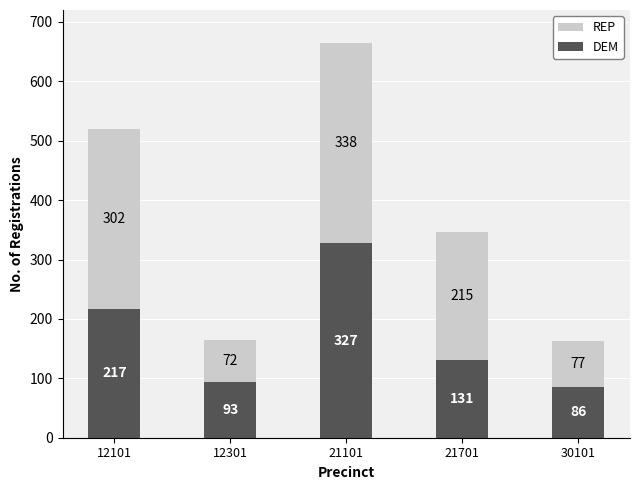

Where is DEM nearest to the value 206?

12101